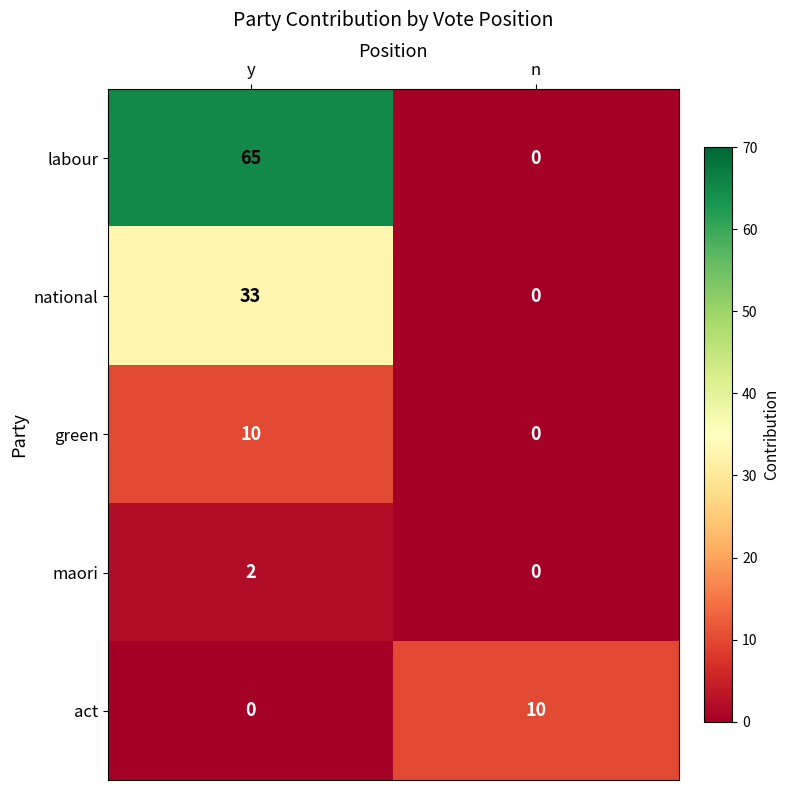

Which label corresponds to the largest value in the chart?

y